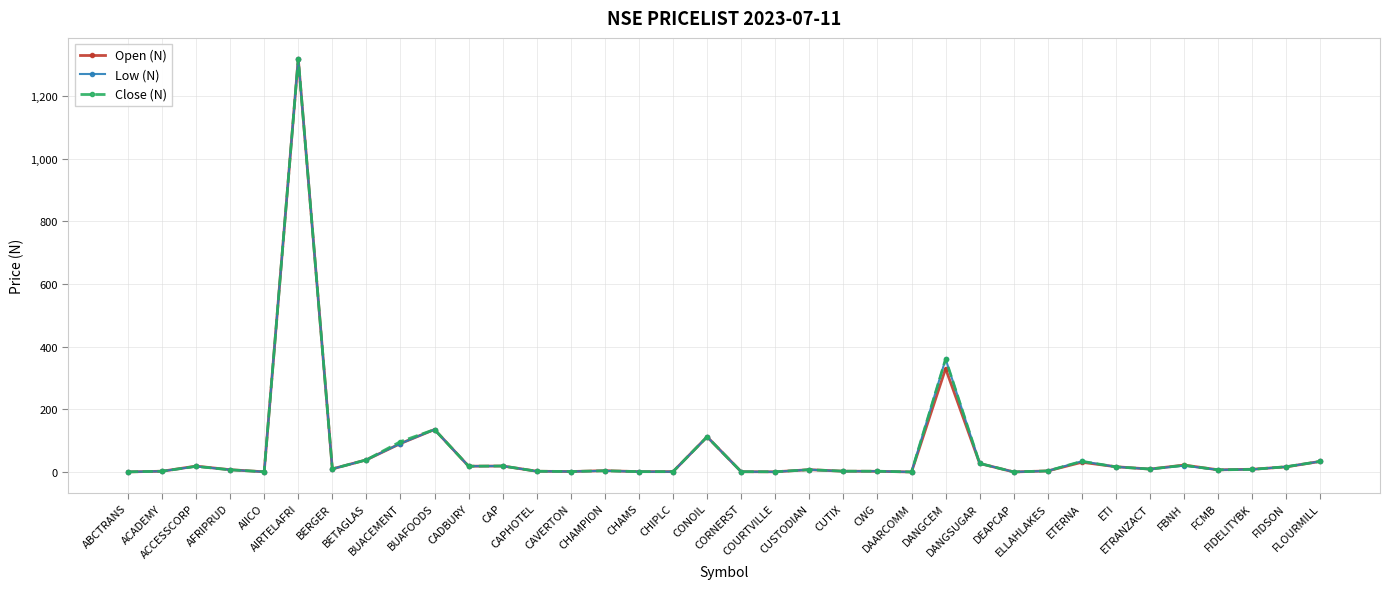

Where does the Close (N) series first go above 8?

ACCESSCORP